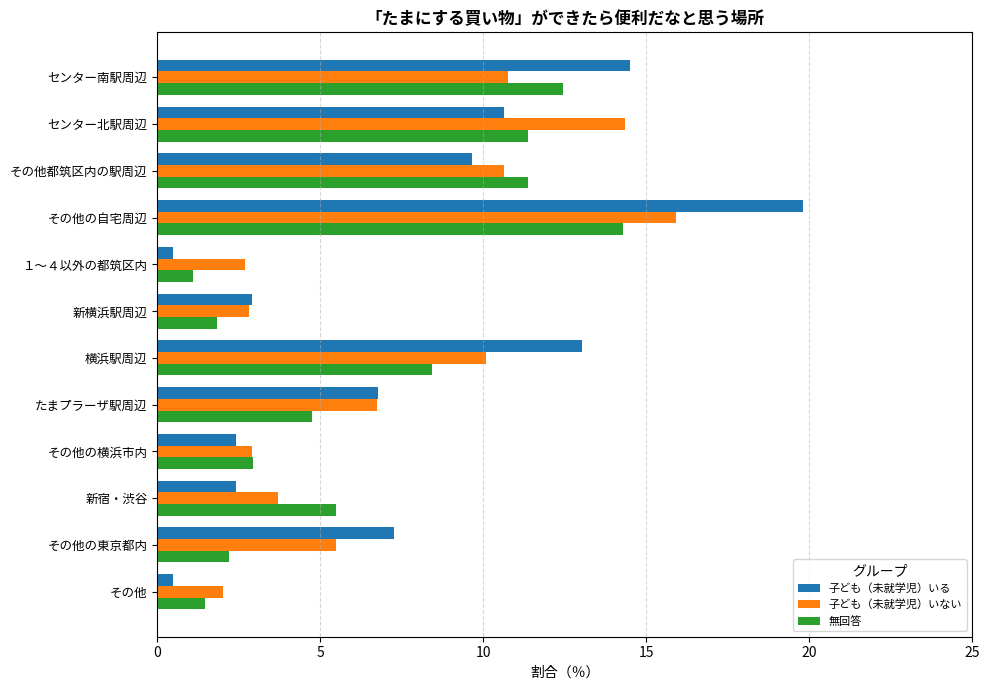

The value of 無回答 at その他の東京都内 is 2.2. True or false?

True